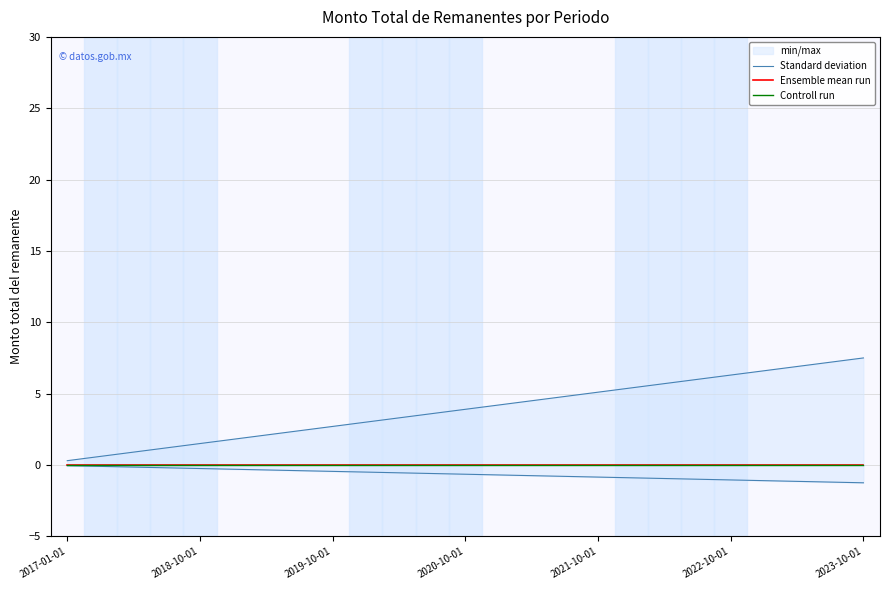

Rank the series at 22 from highest to lowest value.

Standard deviation, Ensemble mean run, Controll run